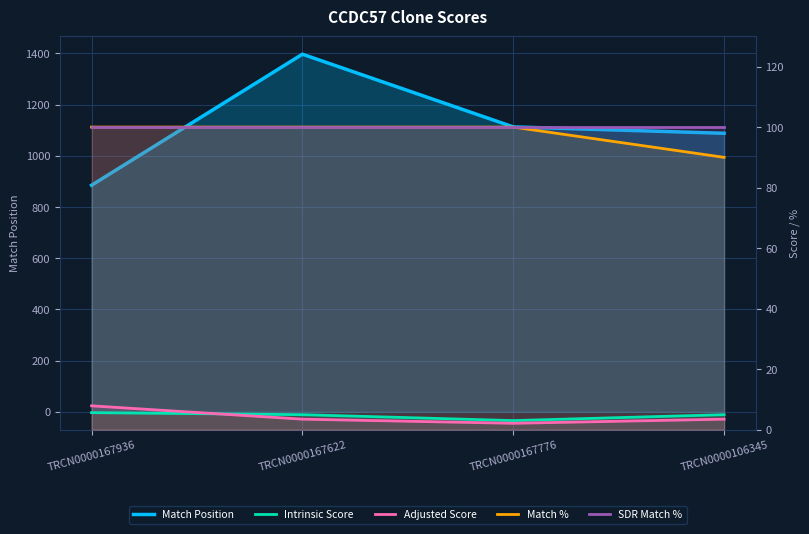

Count the number of data series in this chart.

5